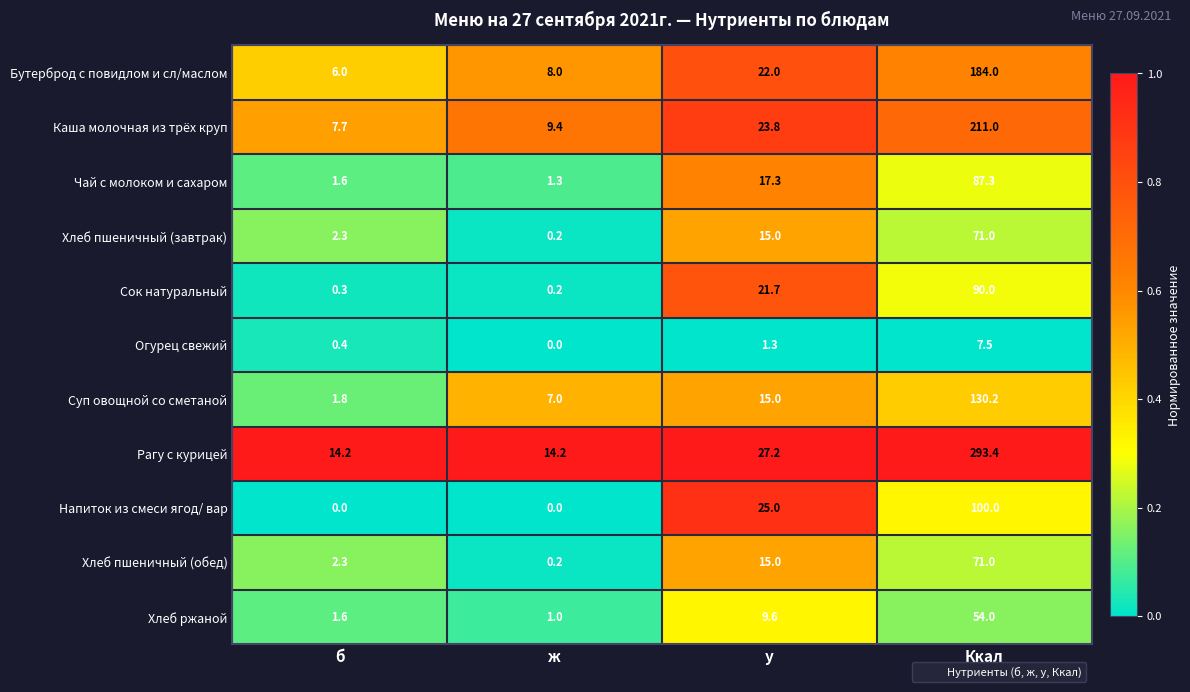

How many data points does each series have?

4